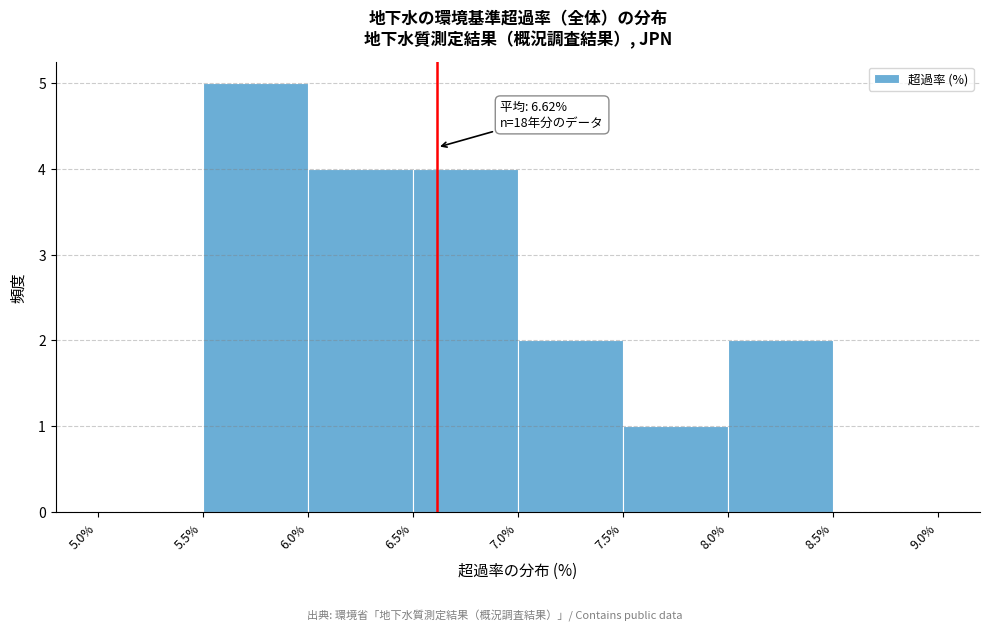

Over which range of the x-axis is the bar tallest?

5.5% to 6.0%